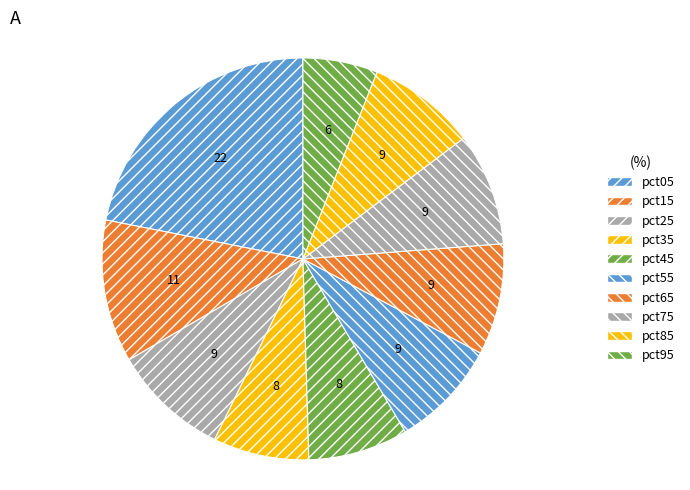

To the nearest percent, what is the difference between the pct25 and pct35 slice percentages?

2%